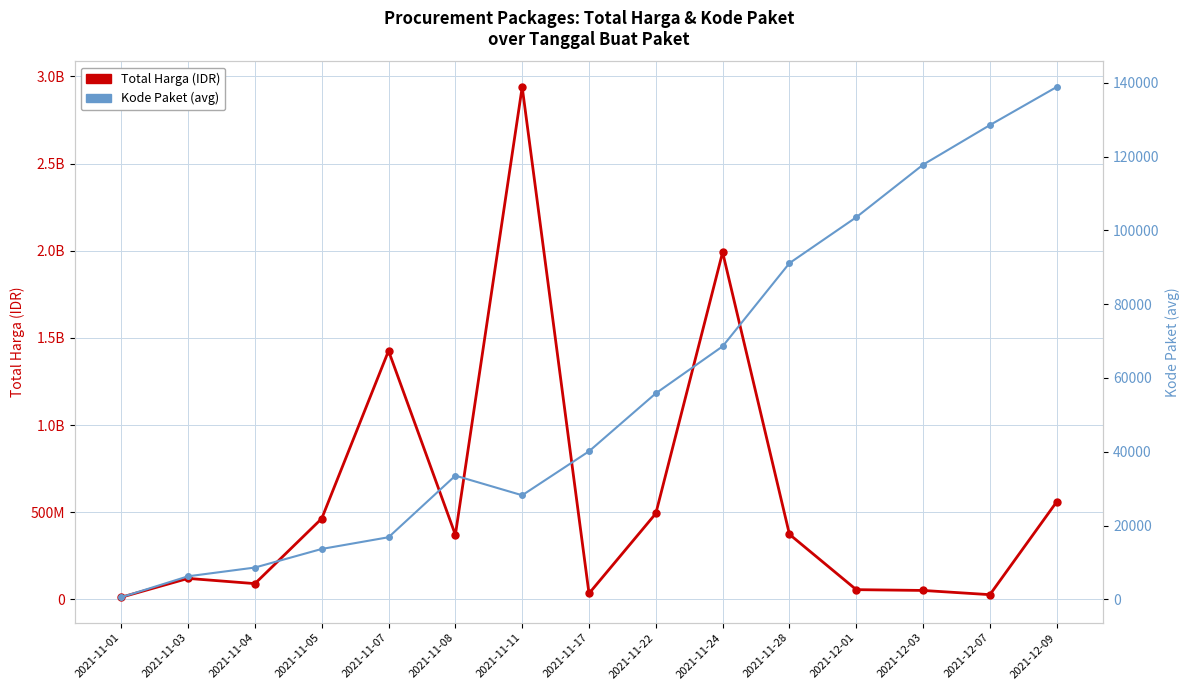

How many values in the Kode Paket (avg) series are below 40112?

7